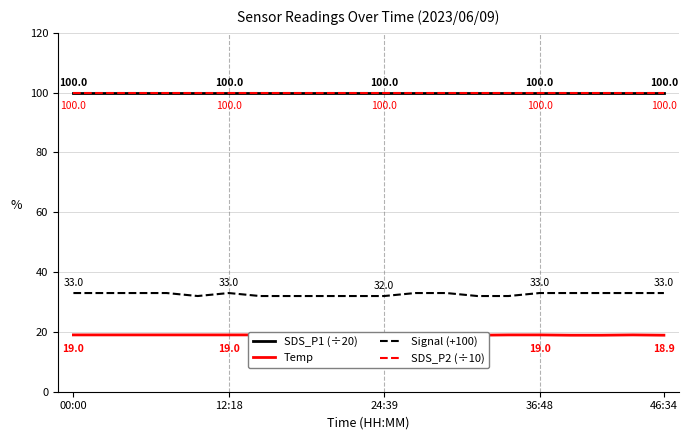

Is it true that Signal (+100) equals 17.4 at 46:34?

False